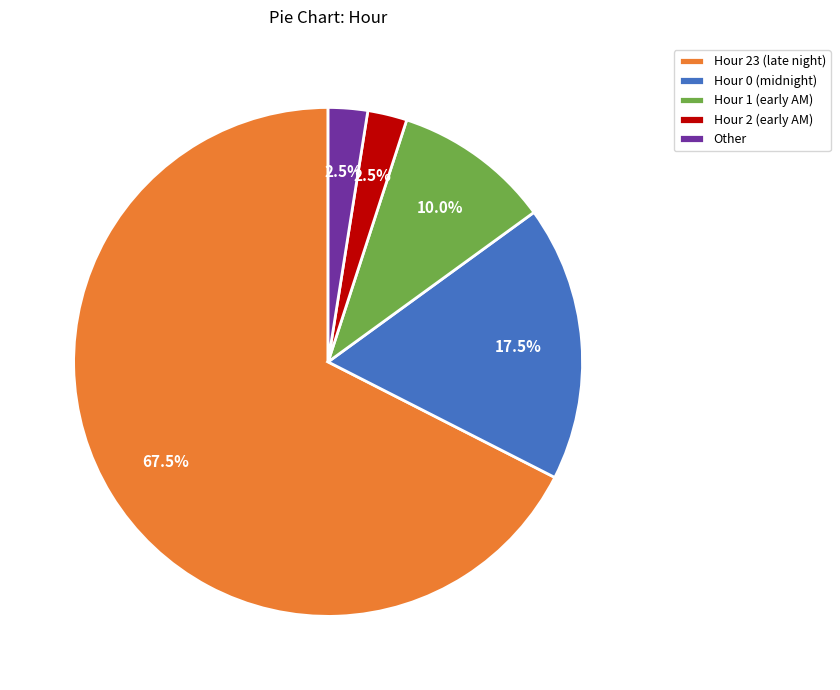

Does Hour 23 (late night) represent more than half of the total?

Yes